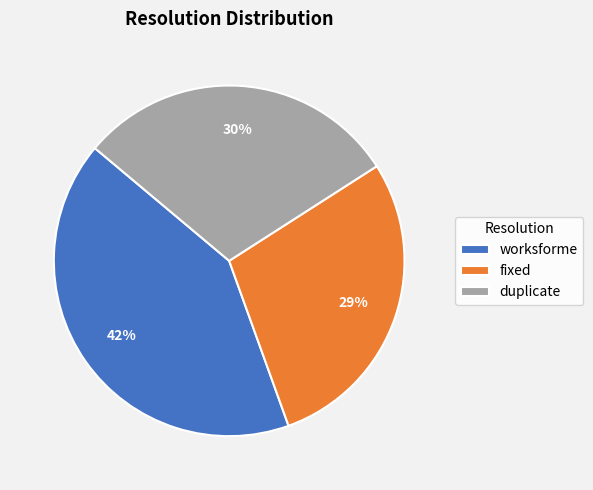

True or false: fixed accounts for 29% of the total.

True